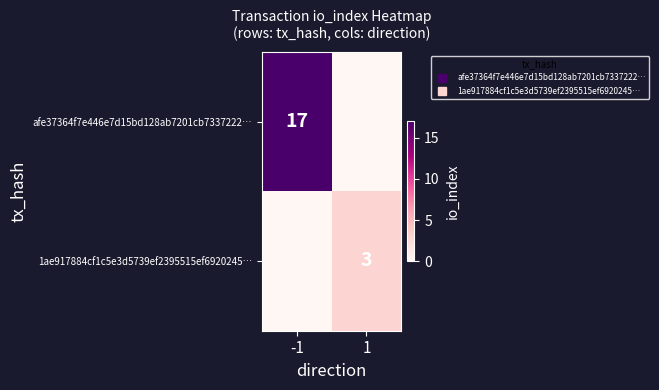

At which label does 1ae917884cf1c5e3d5739ef2395515ef6920245… reach its minimum?

-1